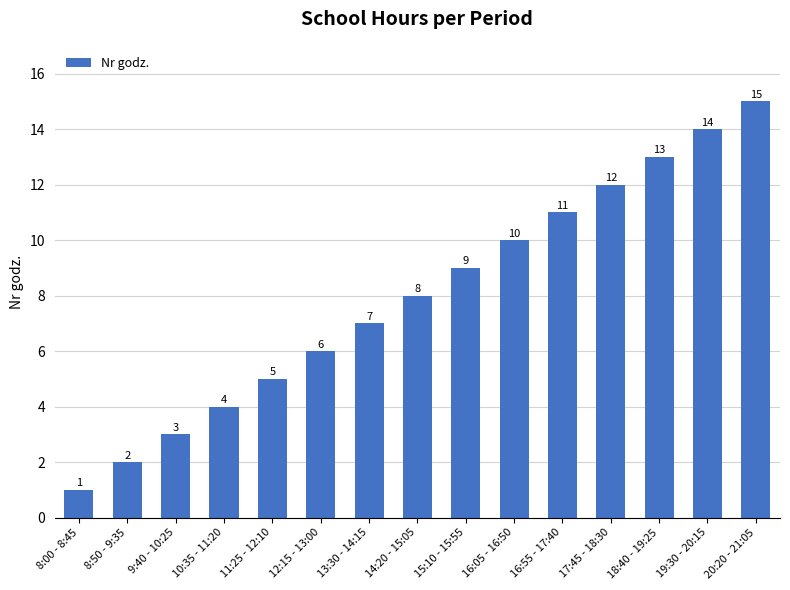

The value at 20:20 - 21:05 is 25. True or false?

False